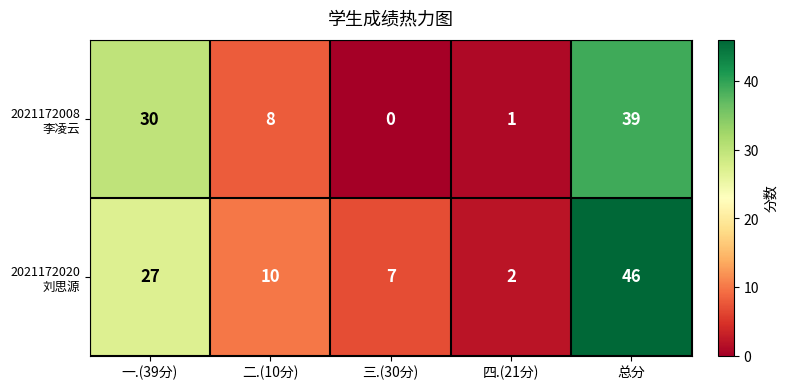

Count the number of categories in the chart.

5